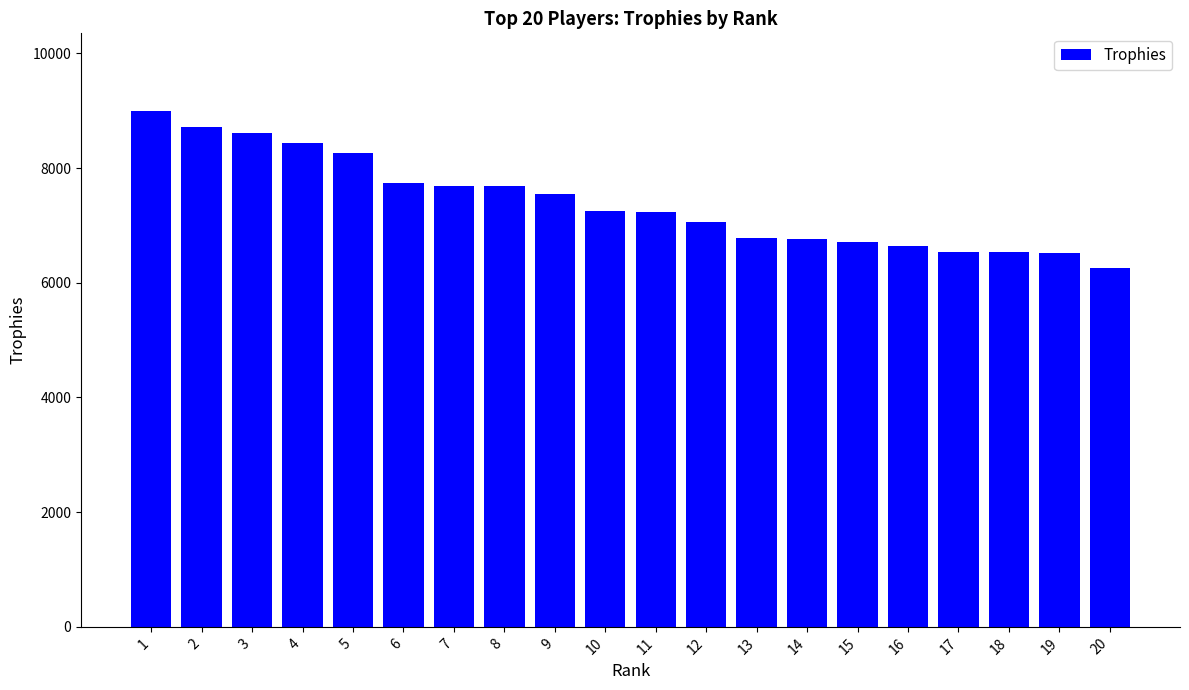

The chart shows a value of 7693 at 7. True or false?

True